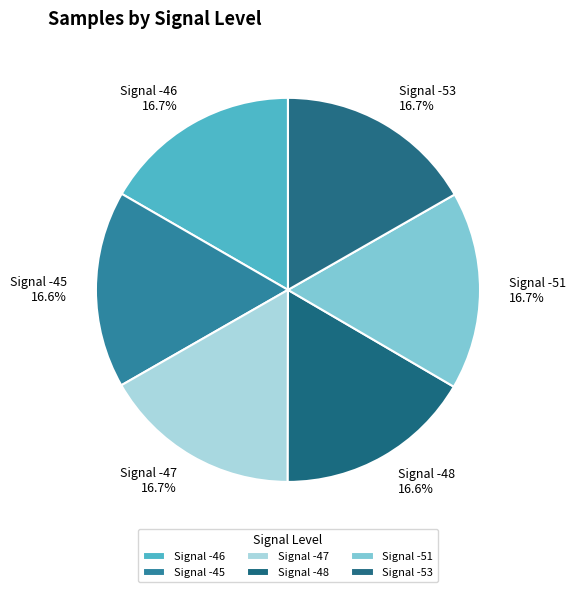

Count the number of slices in the pie.

6